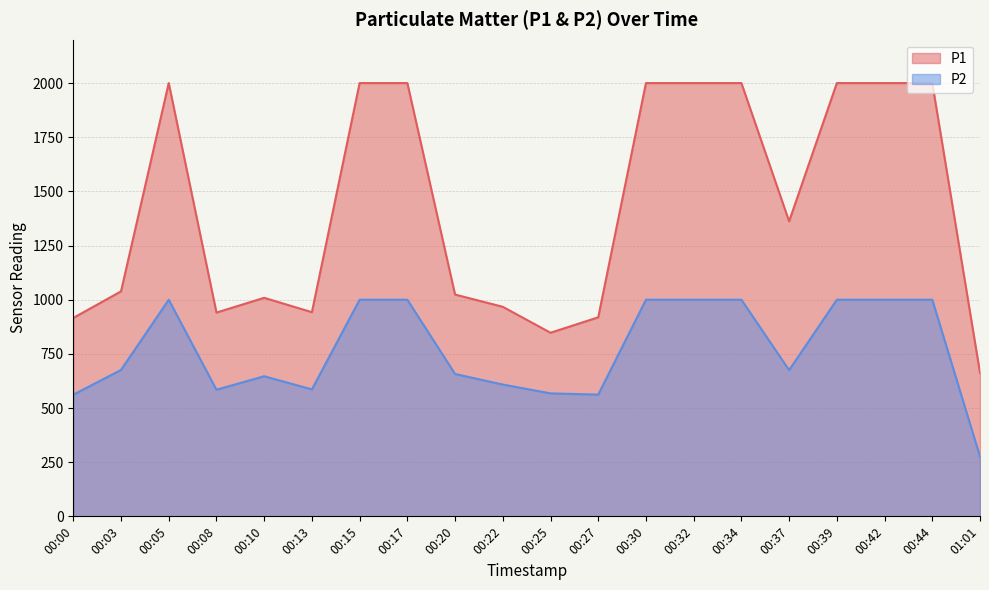

Does the chart have visible grid lines?

Yes